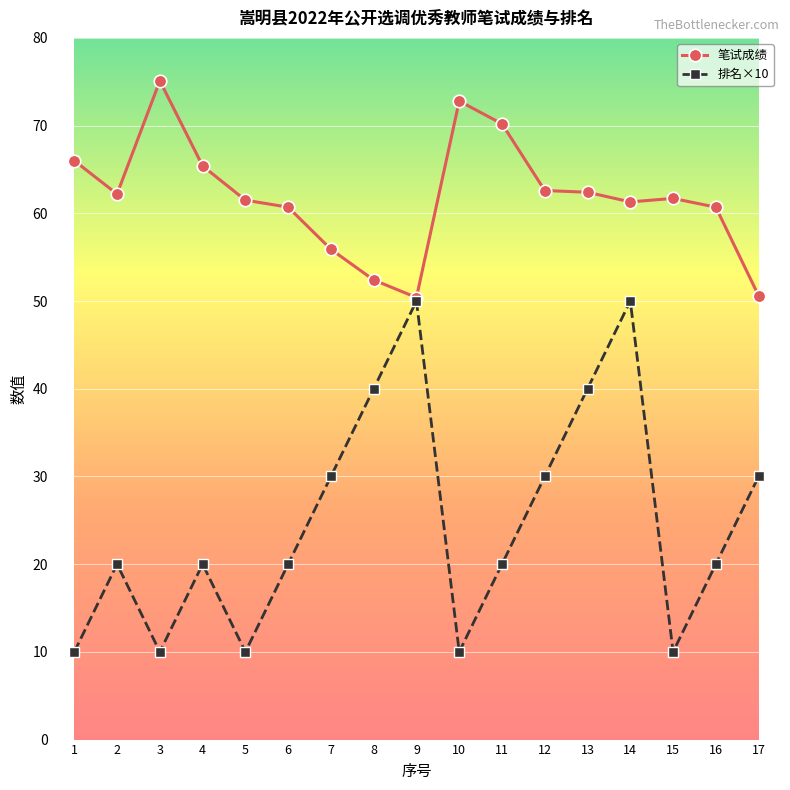

How many lines are shown in the chart?

2